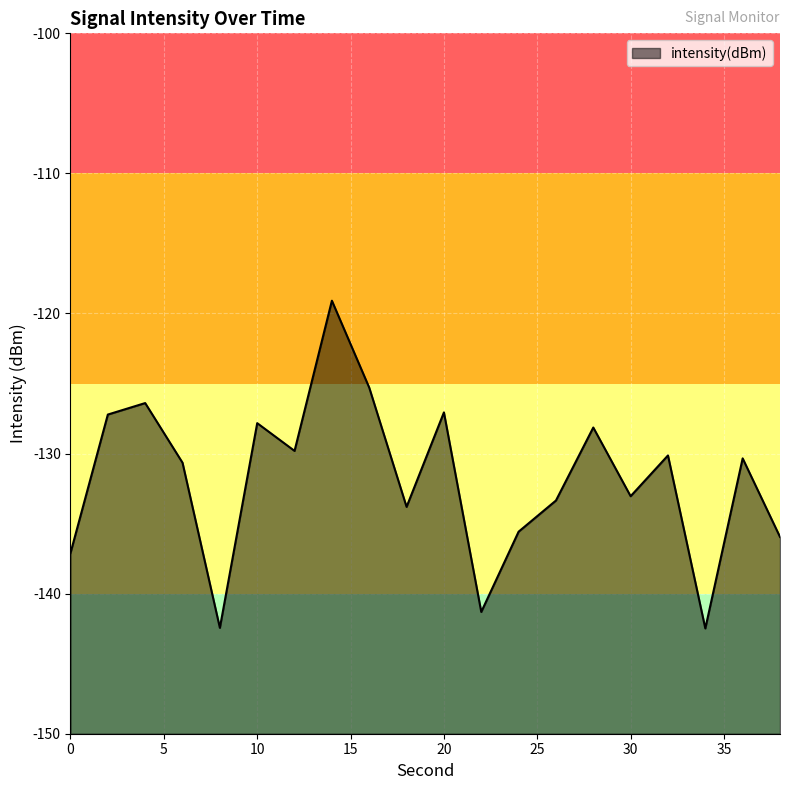

At which category does the chart reach its peak across all series?

14